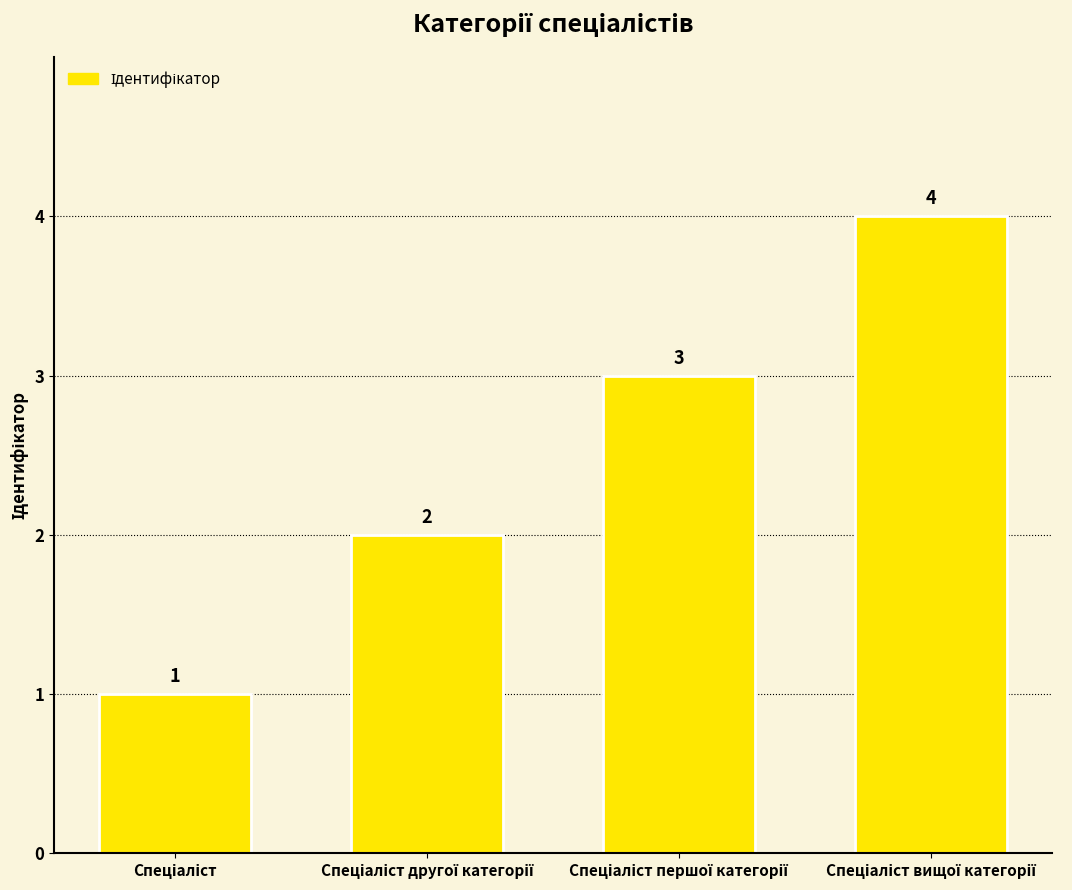

What is the value of the 4th bar from the left?

4